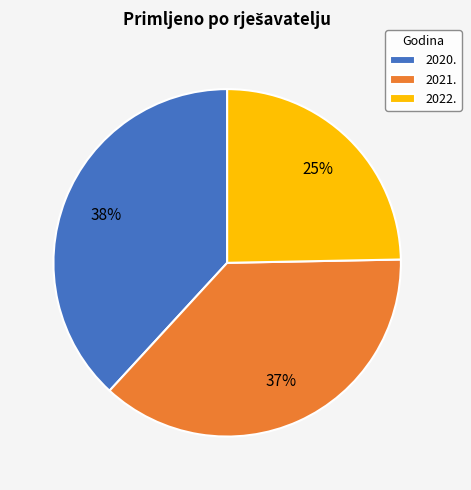

Is it true that 2022. is 12% of the pie?

False